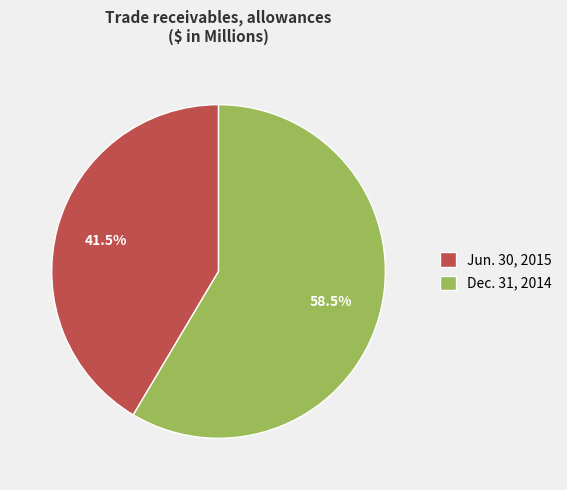

Count the number of slices in the pie.

2